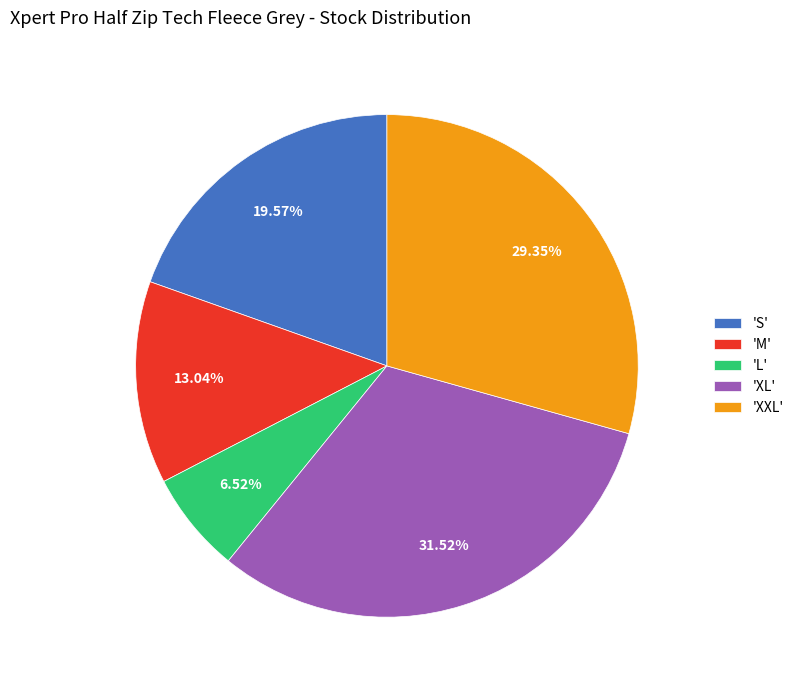

Is there a majority slice in this chart?

No